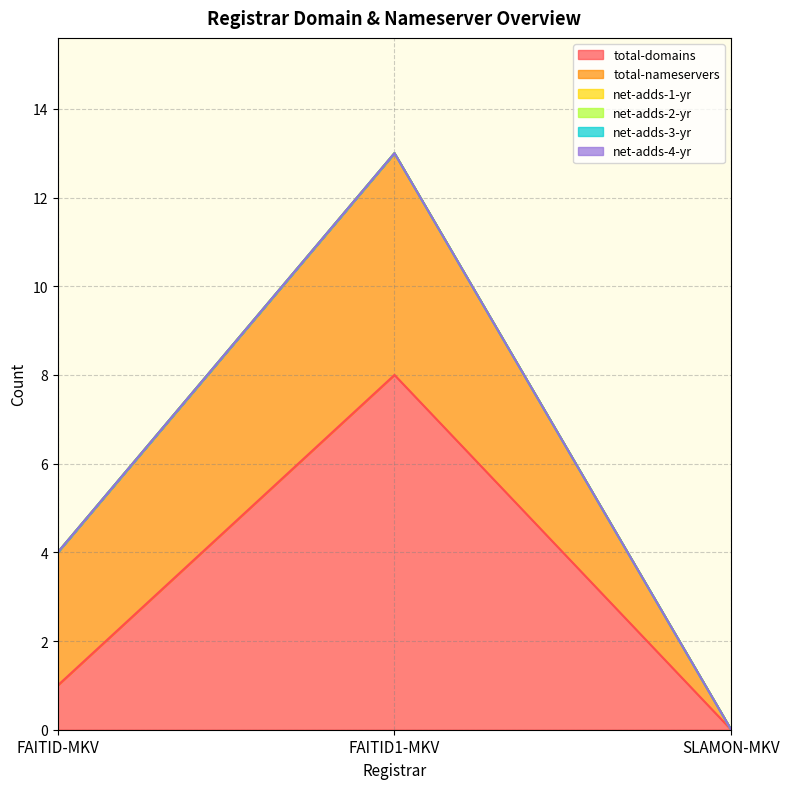

What is the label of the 1st point from the left?

FAITID-MKV